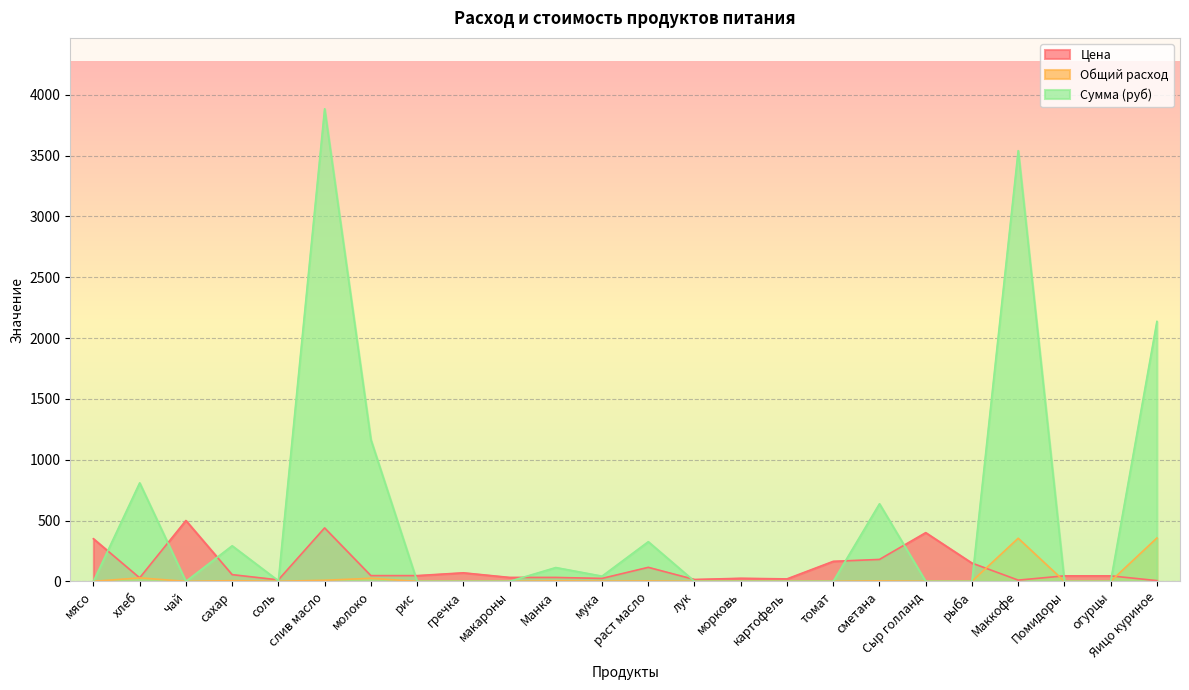

Which category has the highest value in the Сумма (руб) series?

слив масло